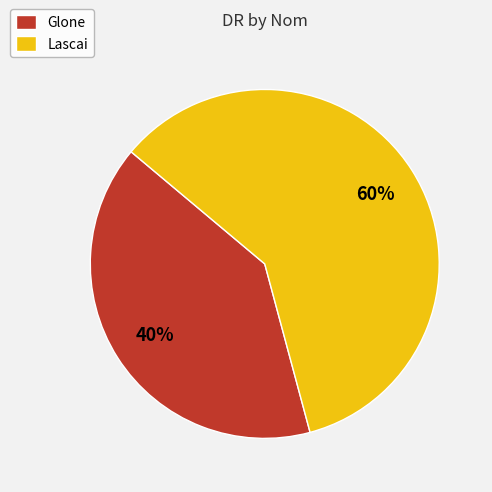

What is the ratio of the value at Glone to the value at Lascai?

0.7